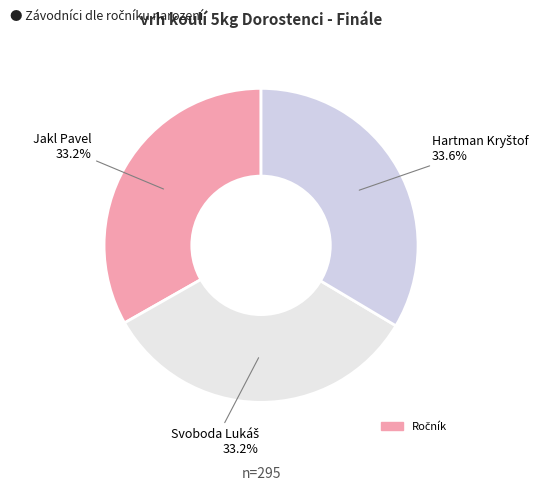

How many slices are in this pie chart?

3